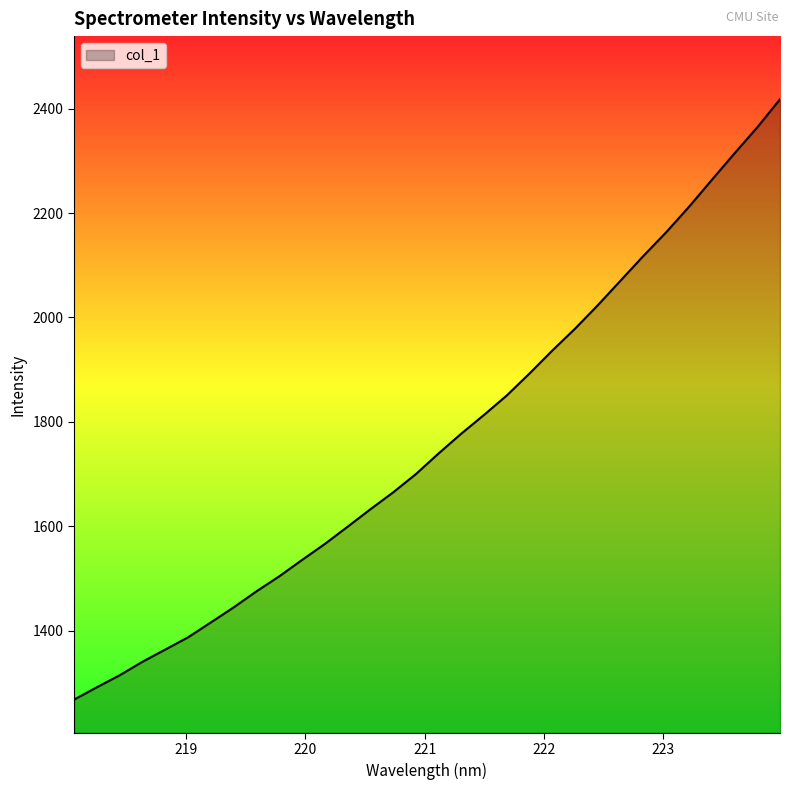

What is the greatest value displayed?

2417.7